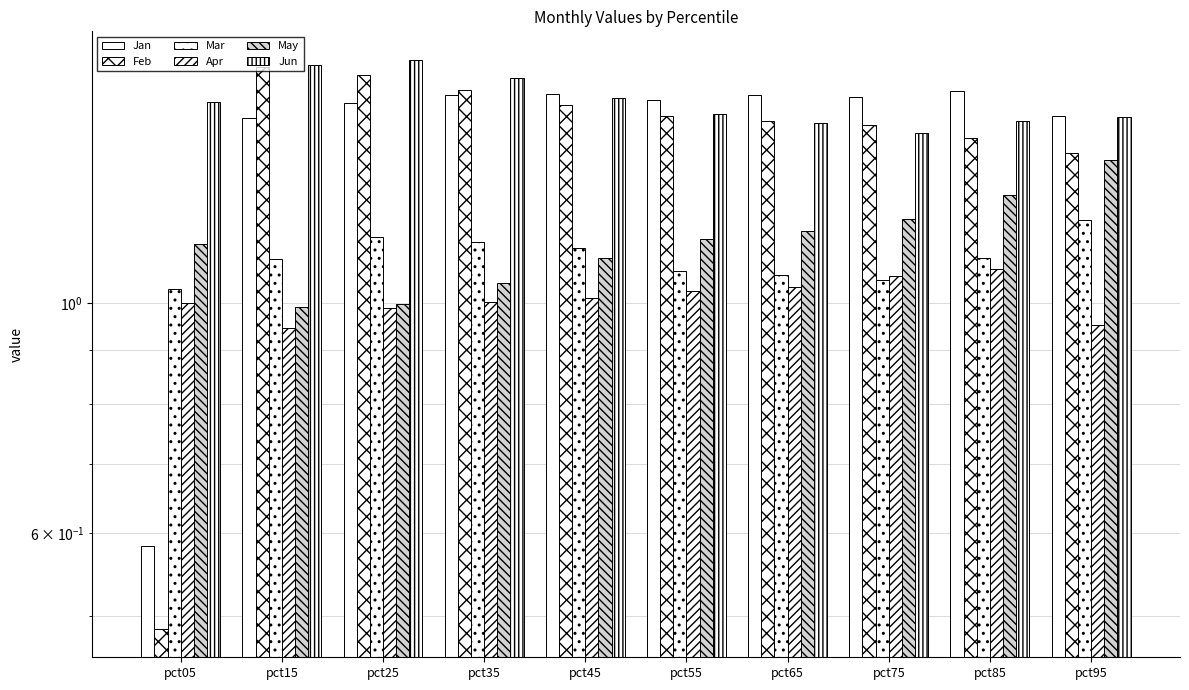

The value of Apr at pct45 is 1.0. True or false?

True